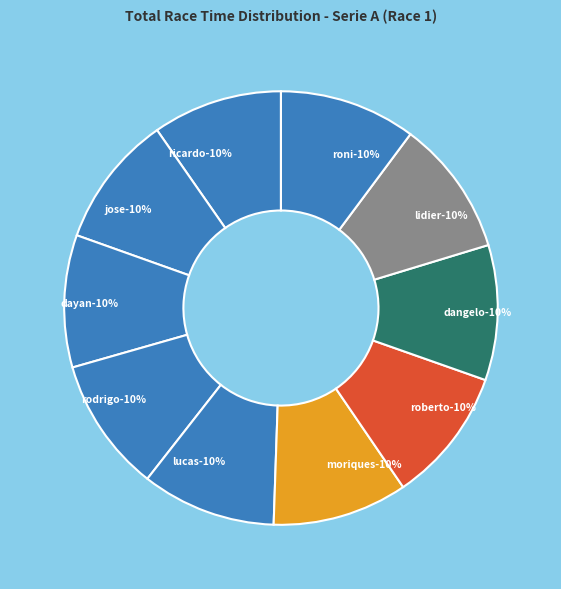

What portion of the pie excludes RICARDO ROTILLI?

90.3%